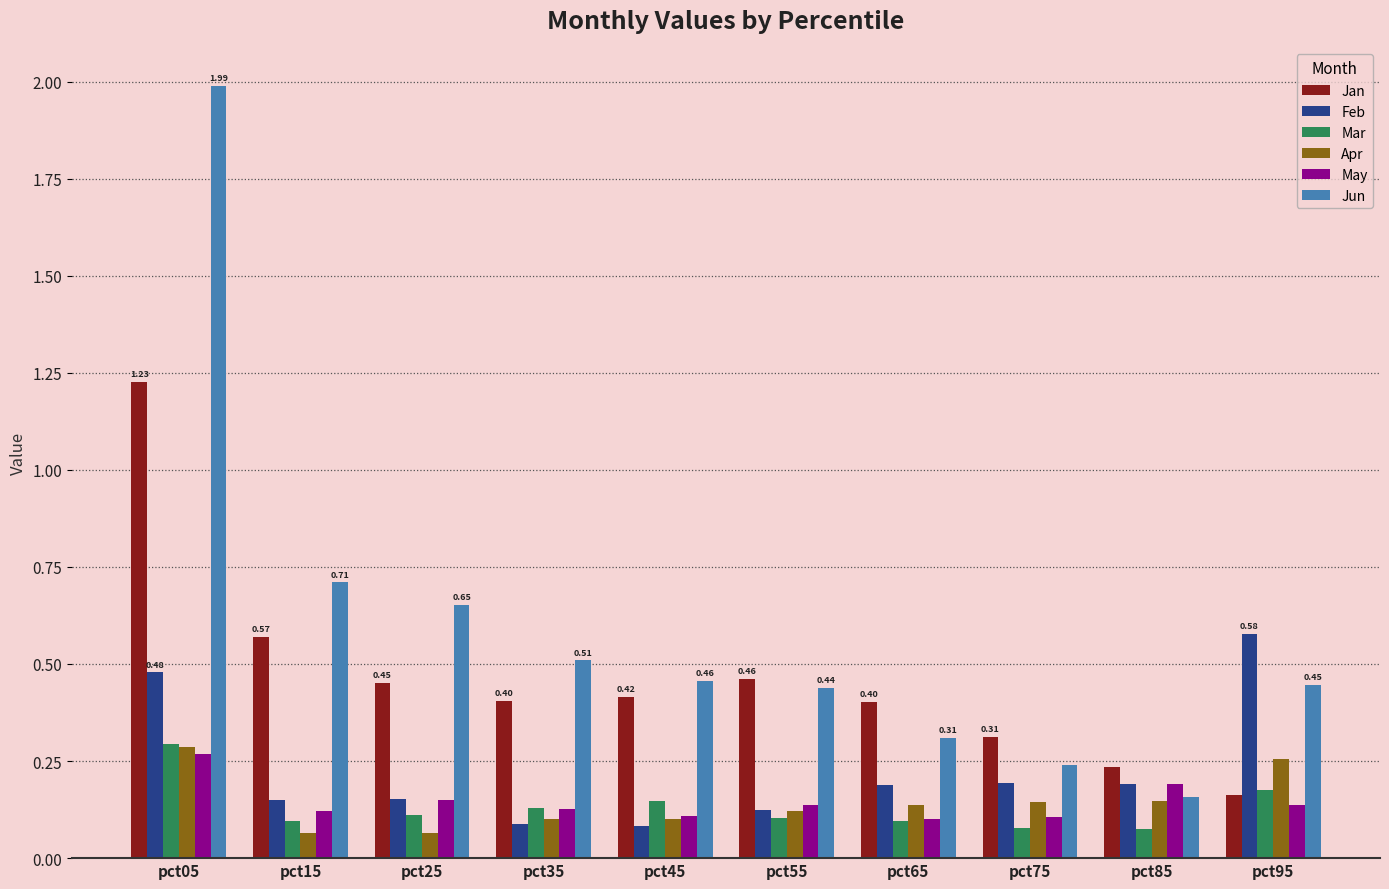

The value of Feb at pct55 is 0.1. True or false?

True